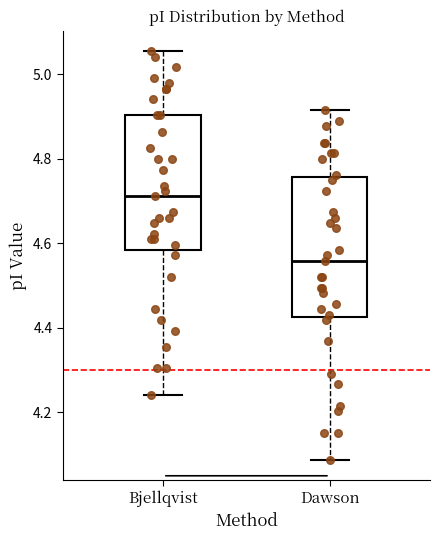

Reading left to right, read every box against the y-axis: the position of its median line, the range the box covers, and the ends of its whiskers. The values are not printed on the chart, so give them approximately, as read against the axis.

Bjellqvist: median 4.72, box 4.58 to 4.90, whiskers 4.24 to 5.06
Dawson: median 4.56, box 4.42 to 4.76, whiskers 4.08 to 4.92